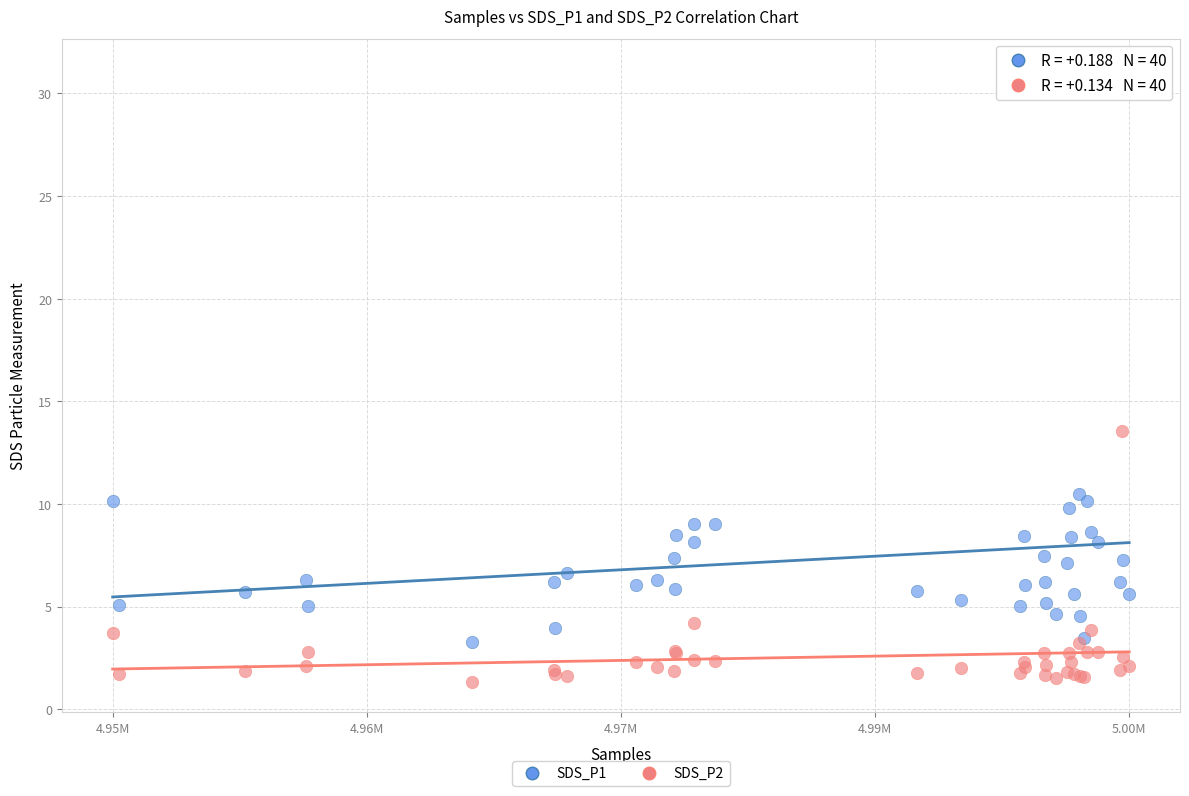

Which series contains the lowest Y value?

SDS_P2